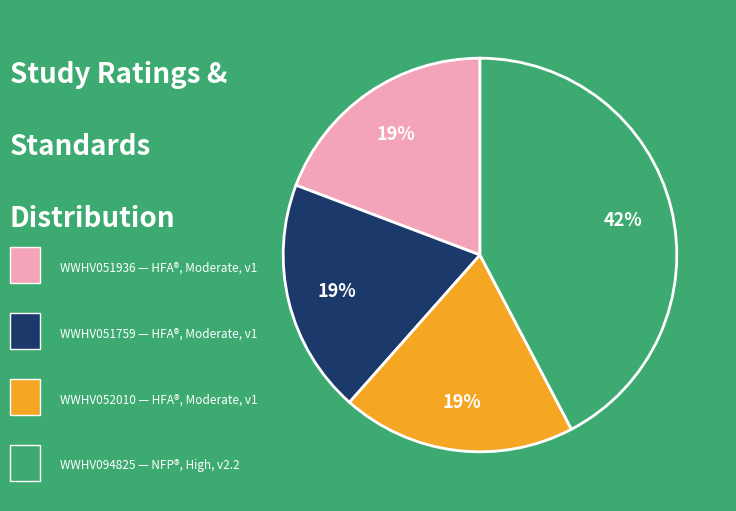

Does any single category account for the majority?

No